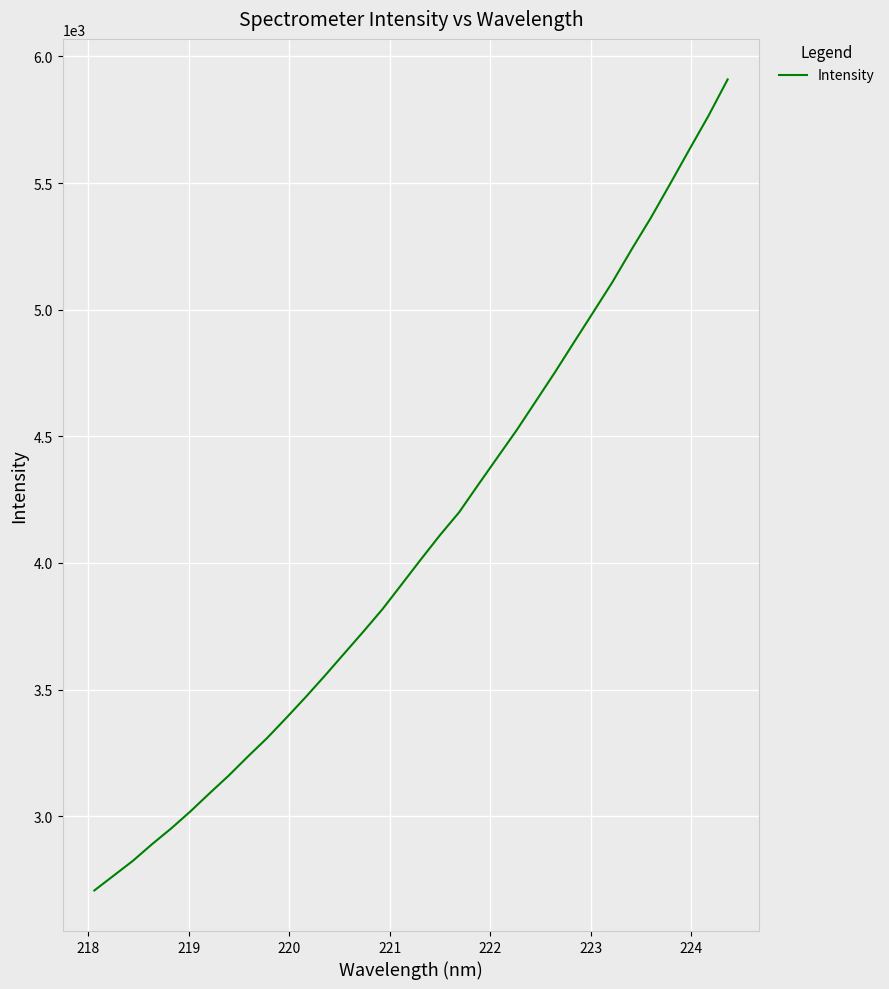

What is the maximum value shown in the chart?

5909.0